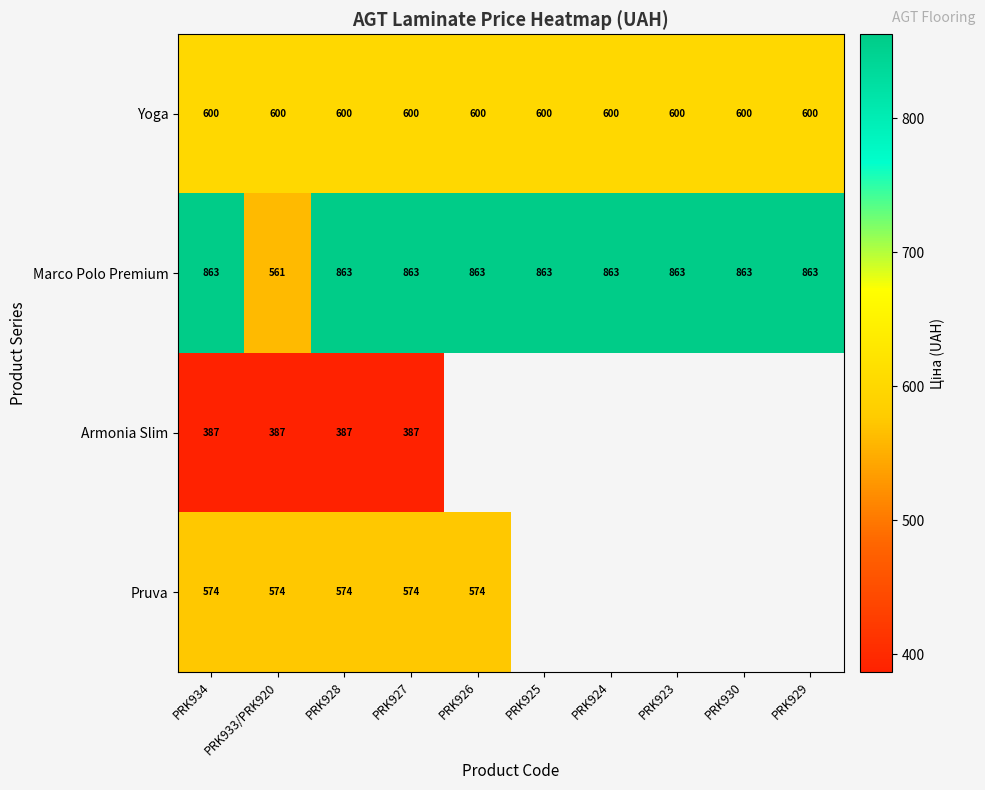

Rank the series at PRK934 from lowest to highest value.

Armonia Slim, Pruva, Yoga, Marco Polo Premium